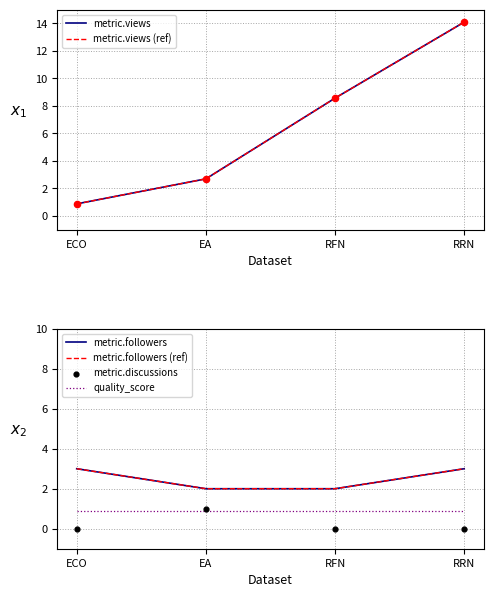

Which series reaches the maximum Y coordinate?

metric.views